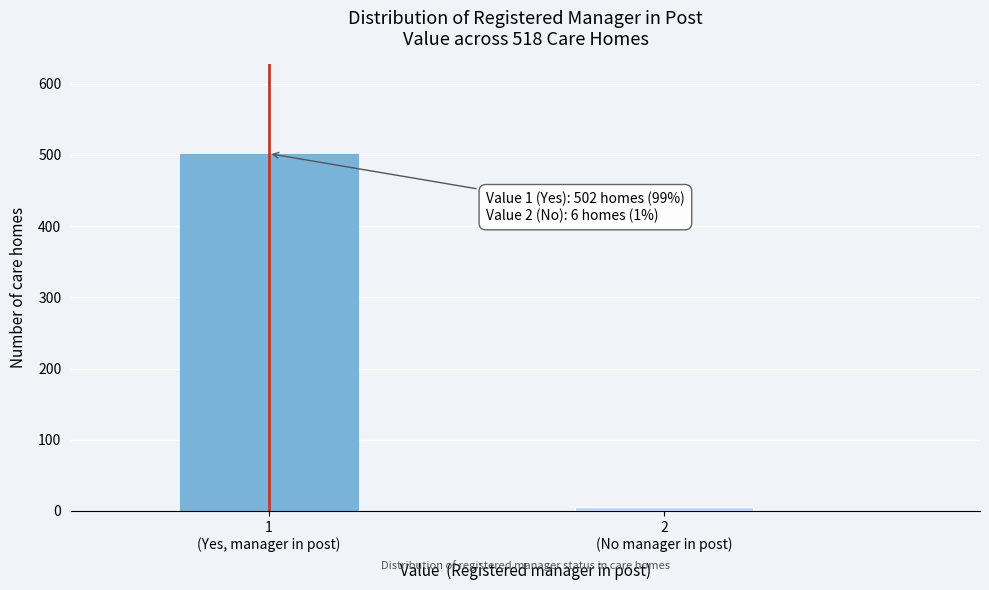

Reading left to right, what are all the values shown in this chart?

502	6